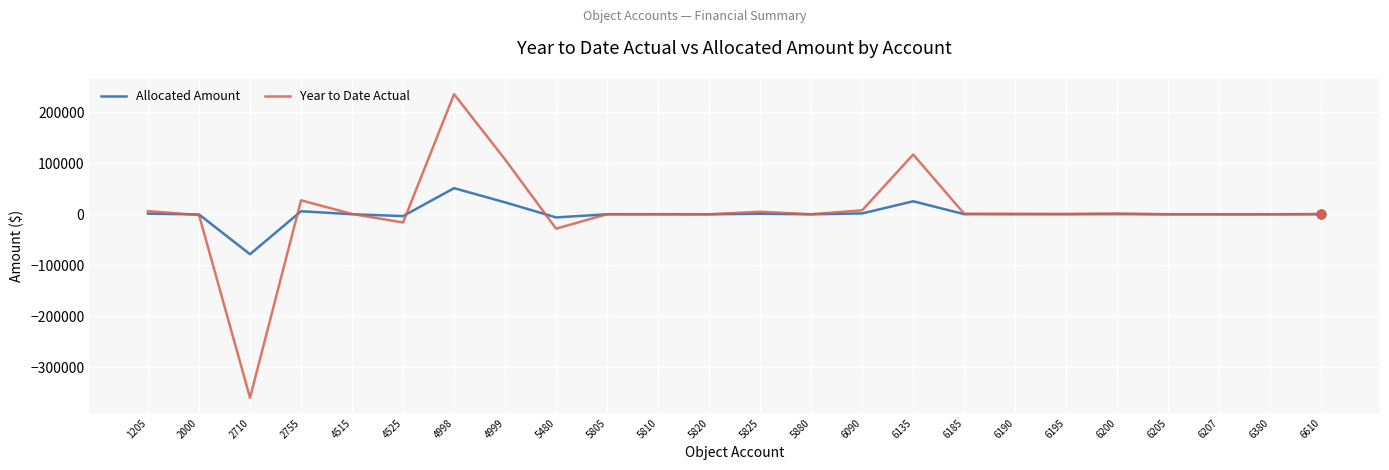

Is the value of Allocated Amount at 4999 greater than the value of Year to Date Actual at 5810?

Yes